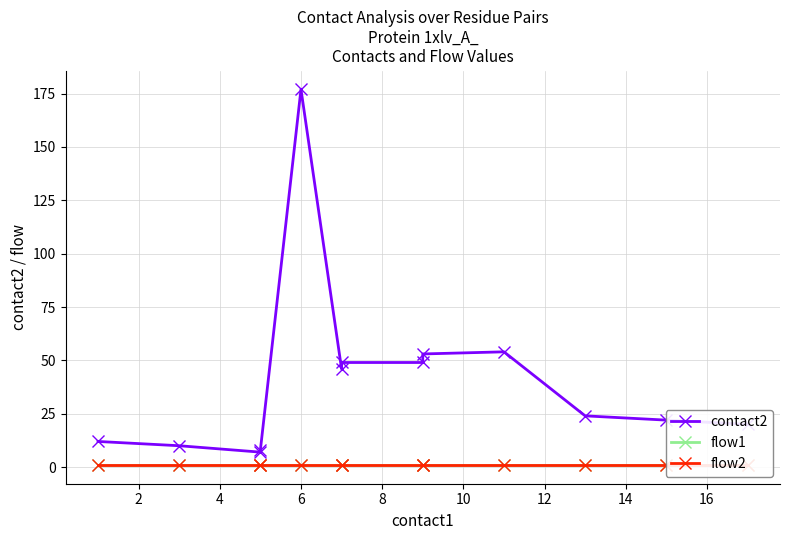

List the series in order of their peak value, lowest first.

flow1, flow2, contact2